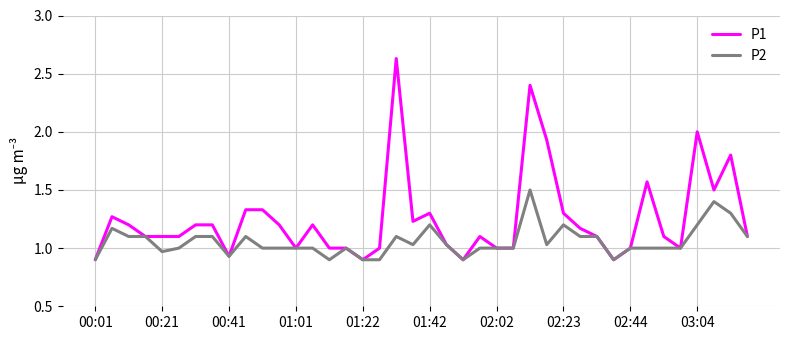

What is the maximum value for P2?

1.5